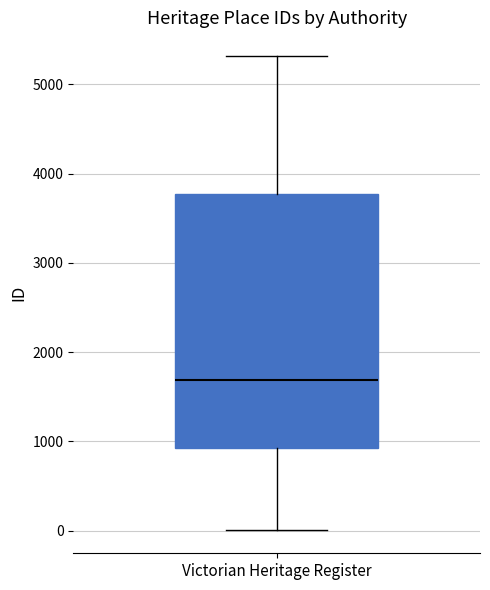

Read this box plot against the y-axis: the position of the median line, the range covered by the box, and the ends of both whiskers. The values are not printed on the chart, so give them approximately, as read against the axis.

median 1700, box 900 to 3800, whiskers 0 to 5300